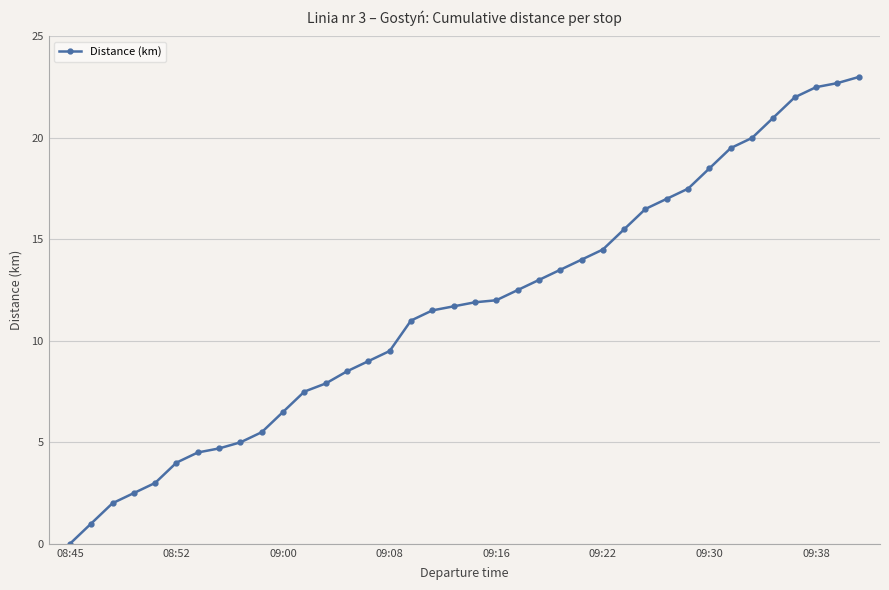

What is the value of the 31st point from the left?

18.5